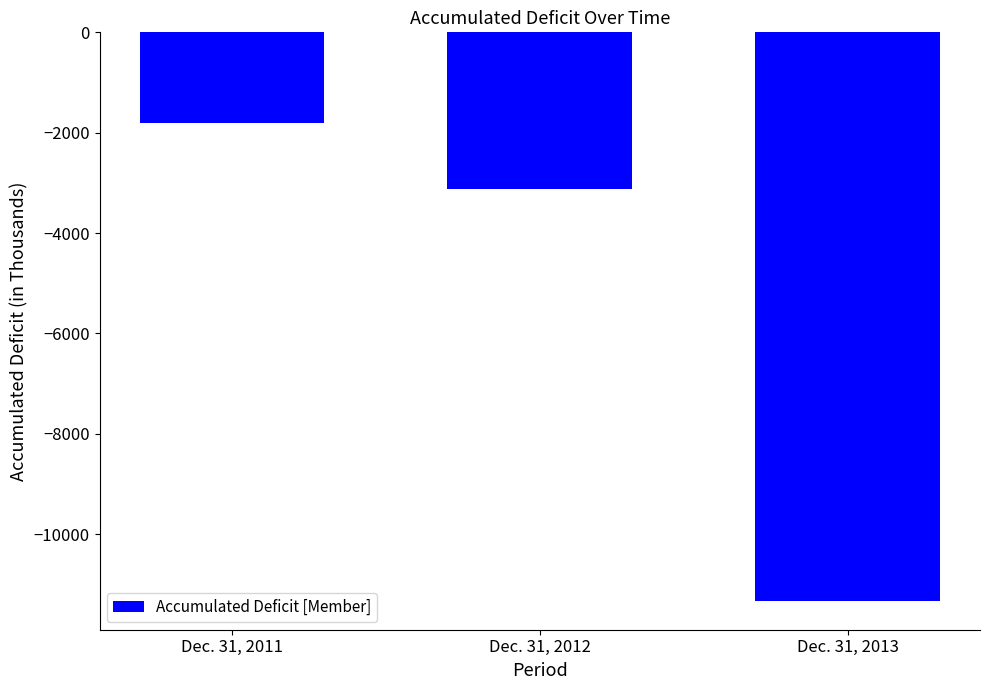

Does the chart contain any negative values?

Yes